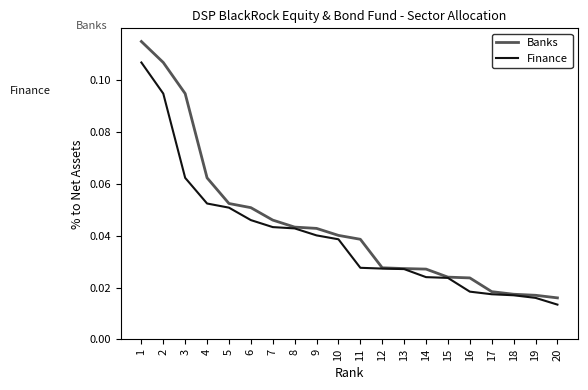

How many series are shown in this chart?

2